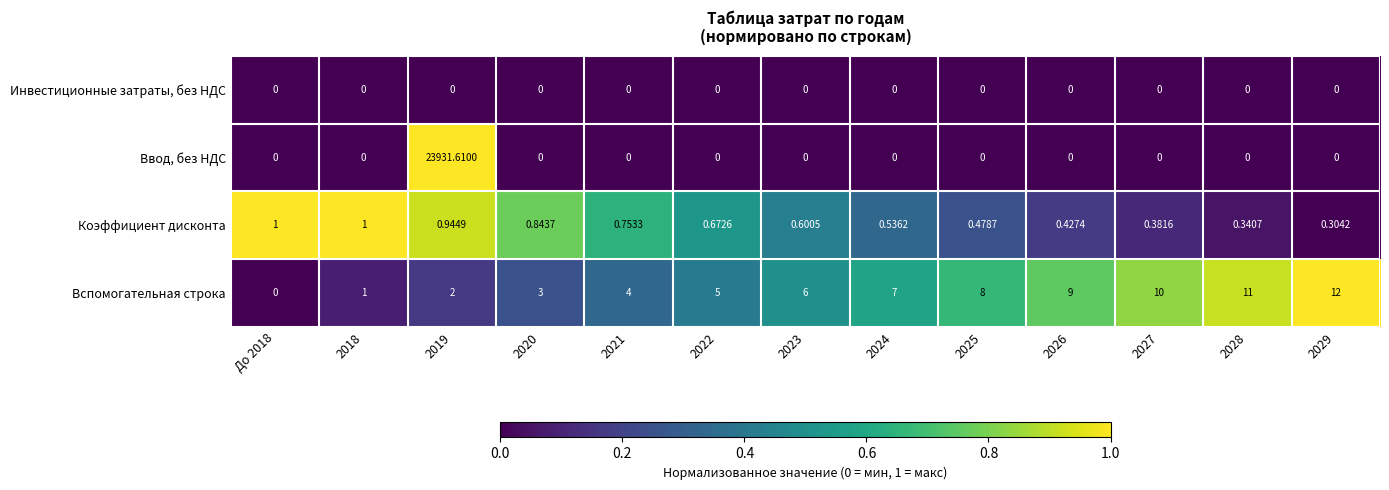

Which series has the largest total across all categories?

Ввод, без НДС